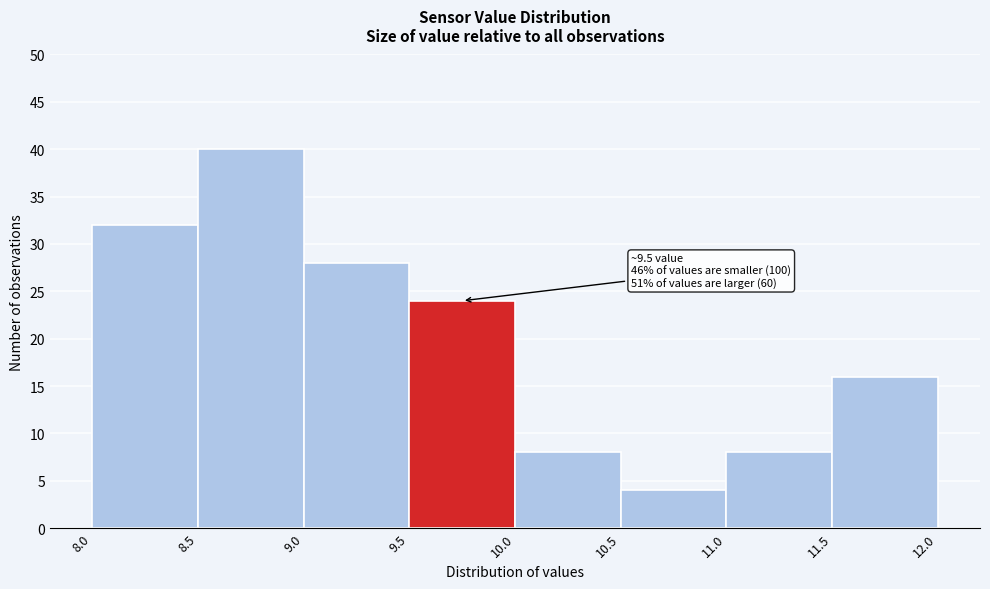

Which range on the x-axis has the tallest bar?

8.5 to 9.0